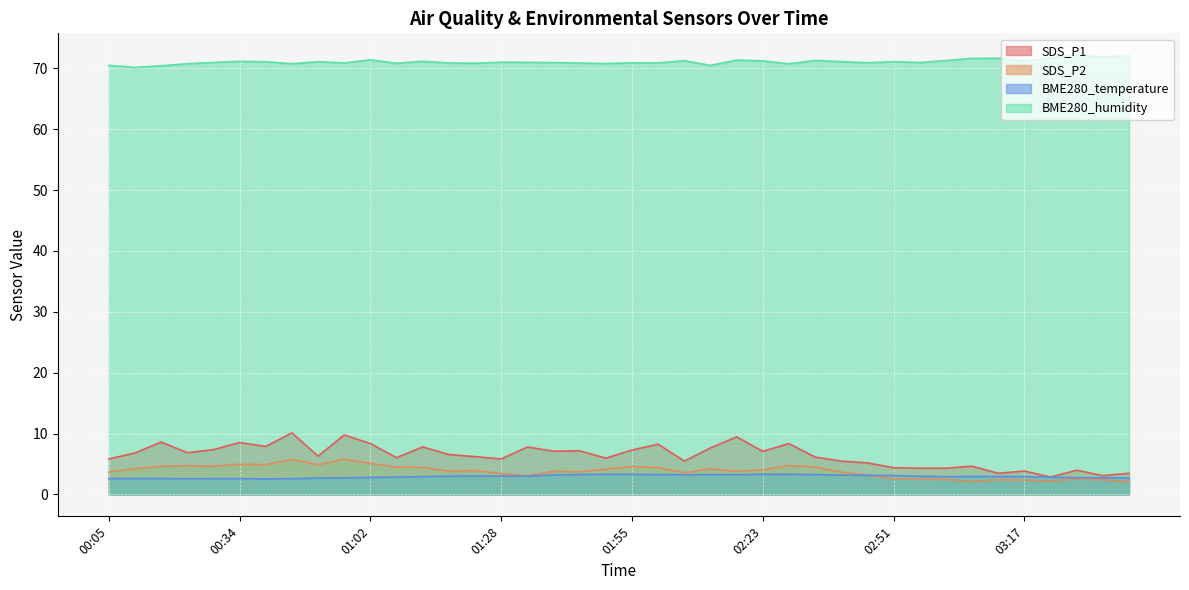

What are all the series names shown in the legend?

SDS_P1, SDS_P2, BME280_temperature, BME280_humidity